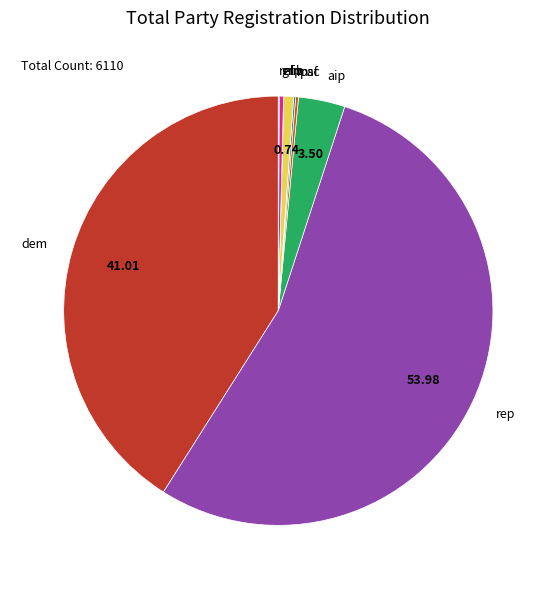

Which category accounts for the majority?

rep